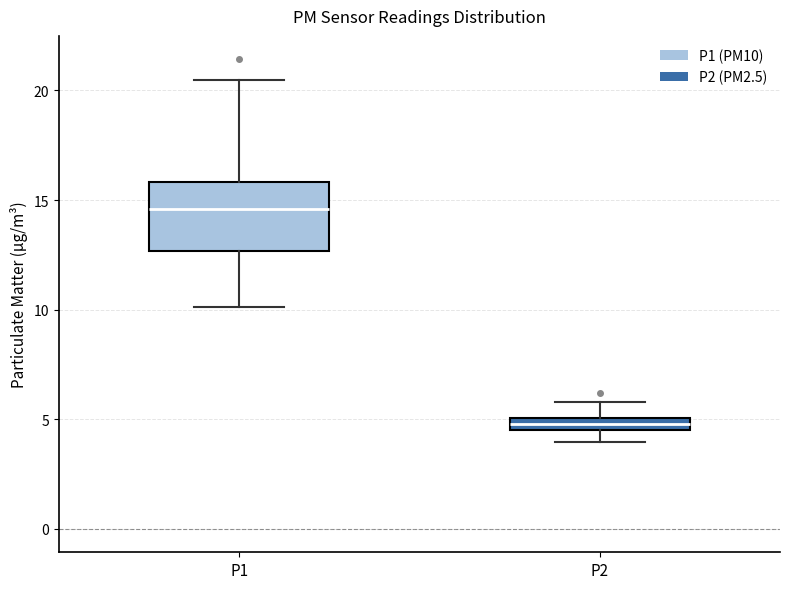

Where is the upper edge of the box for P2 on the y-axis? The values are not printed on the chart, so give them approximately, as read against the axis.

5.0